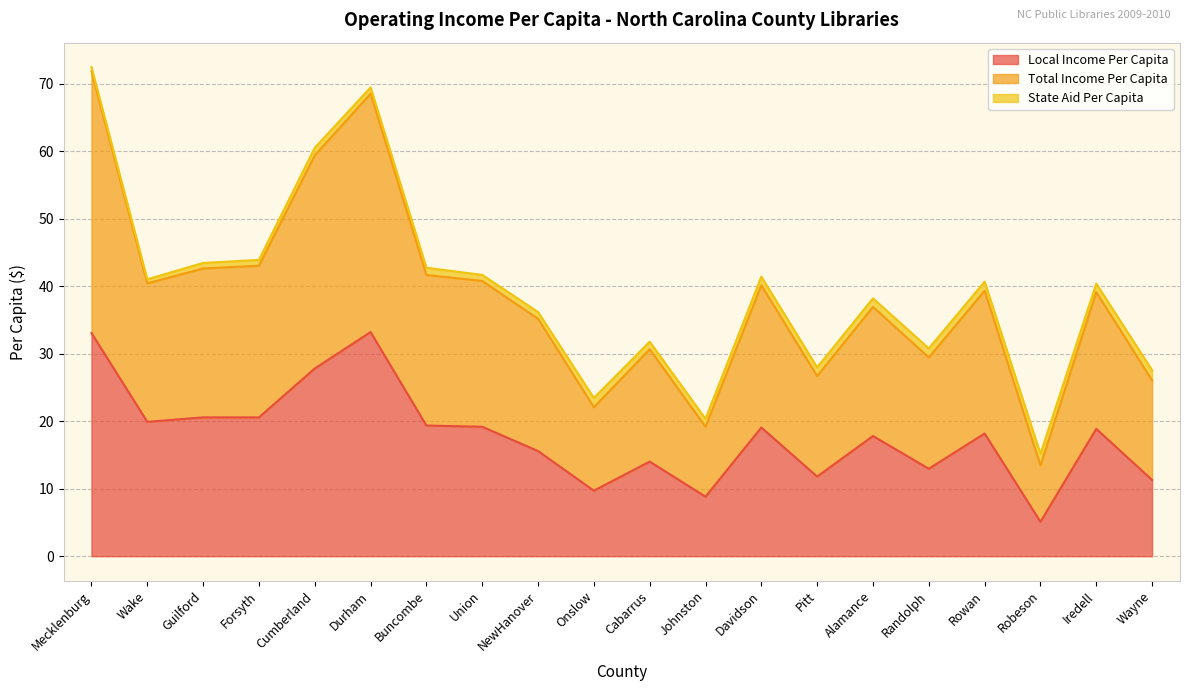

What position from the left is Alamance?

15